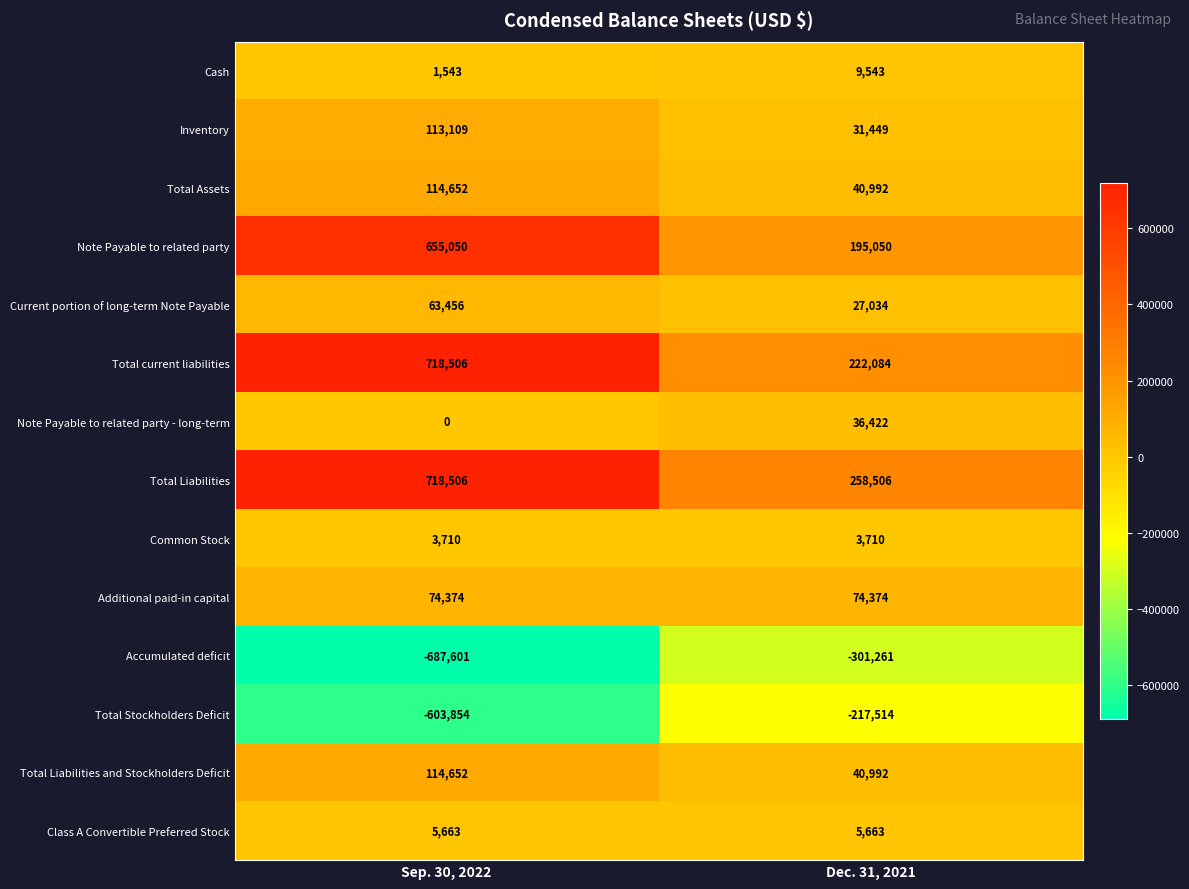

At which category is the sum across all series the highest?

Sep. 30, 2022